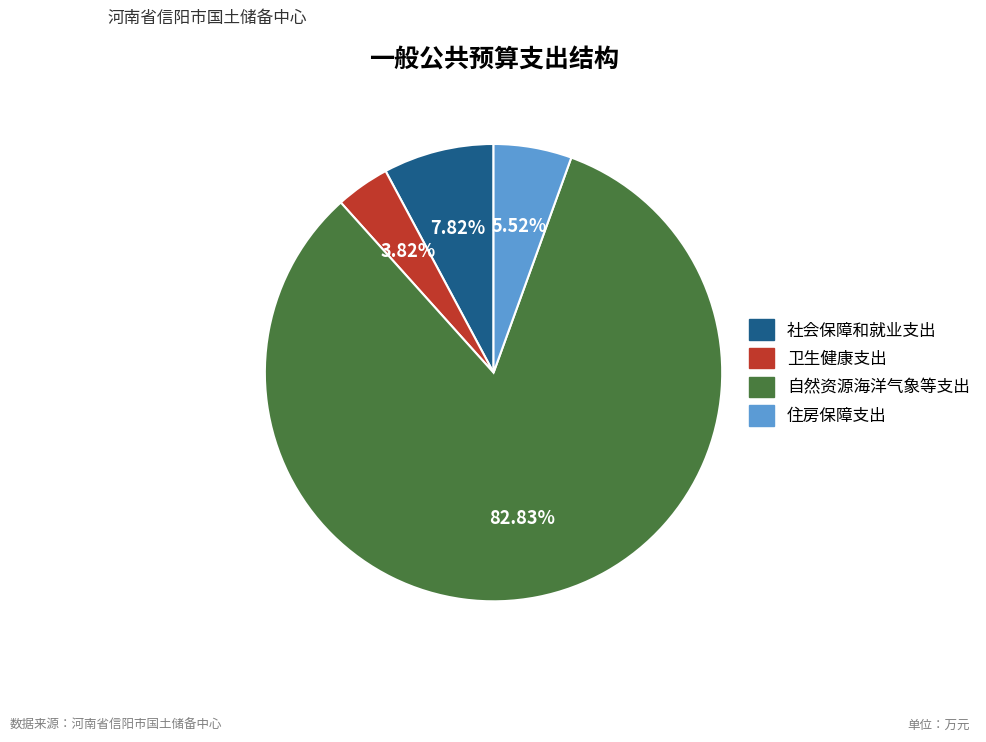

The 住房保障支出 slice represents 6% of the pie. True or false?

True